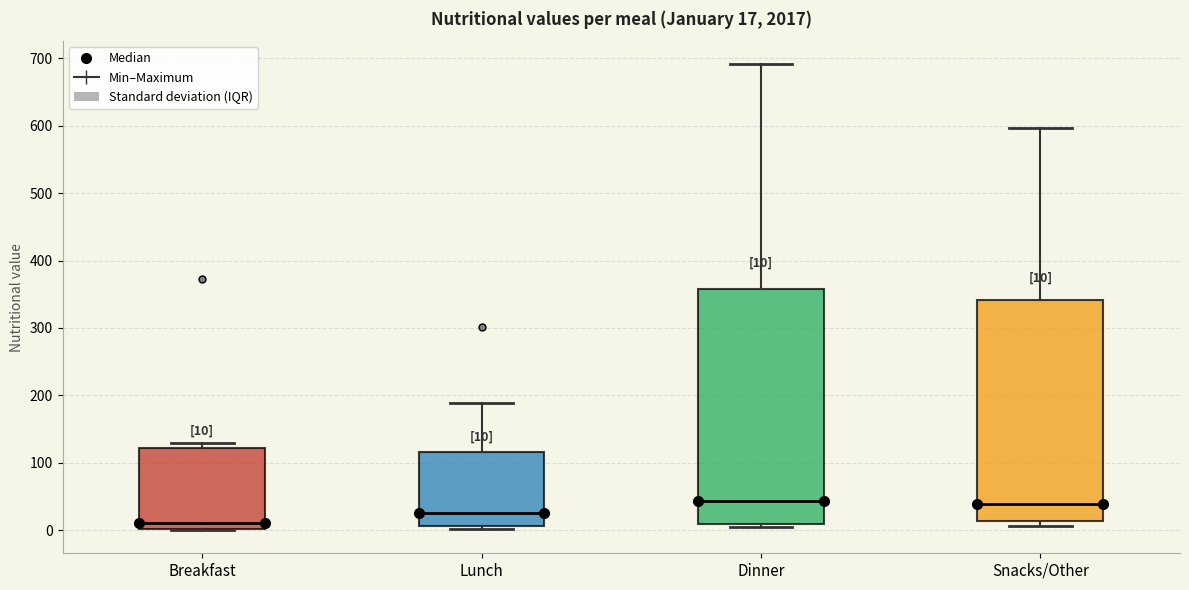

Which box is the tallest, from its lower edge to its upper edge?

Dinner